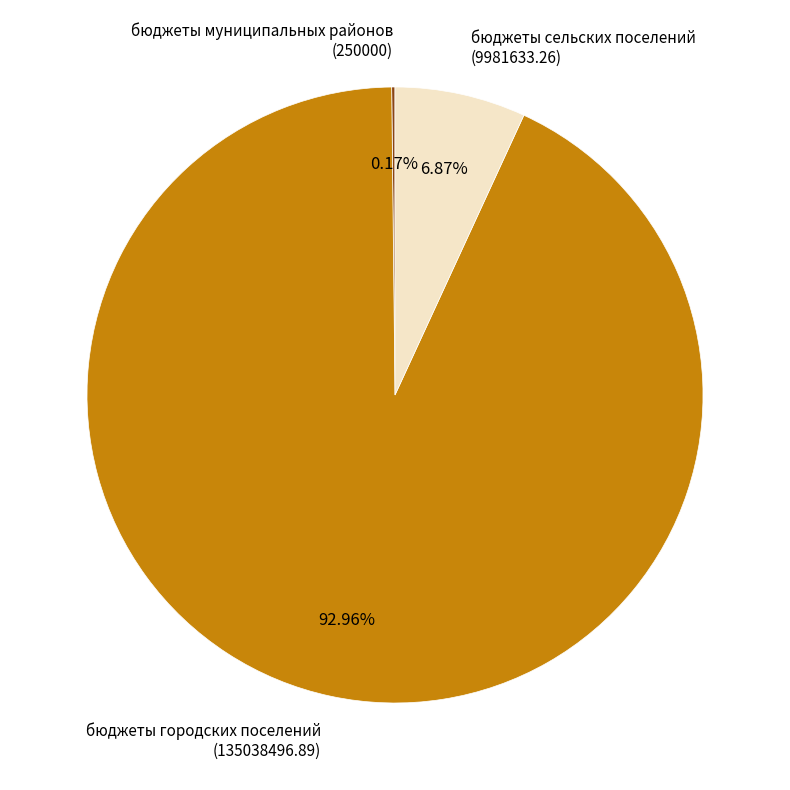

Approximately how many times larger is the value at бюджеты городских поселений (135038496.89) compared to бюджеты сельских поселений (9981633.26)?

13.5